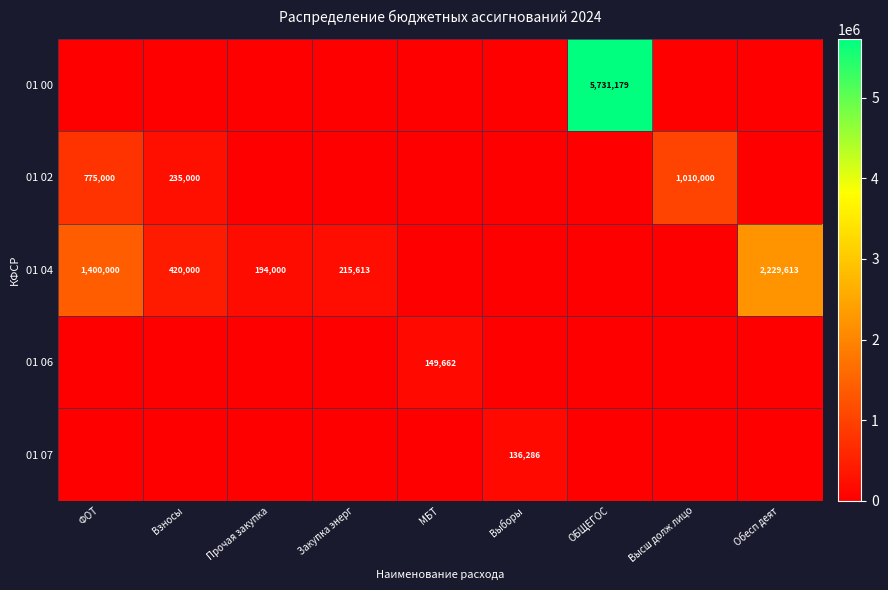

The value of 01 02 at Взносы is 50435. True or false?

False